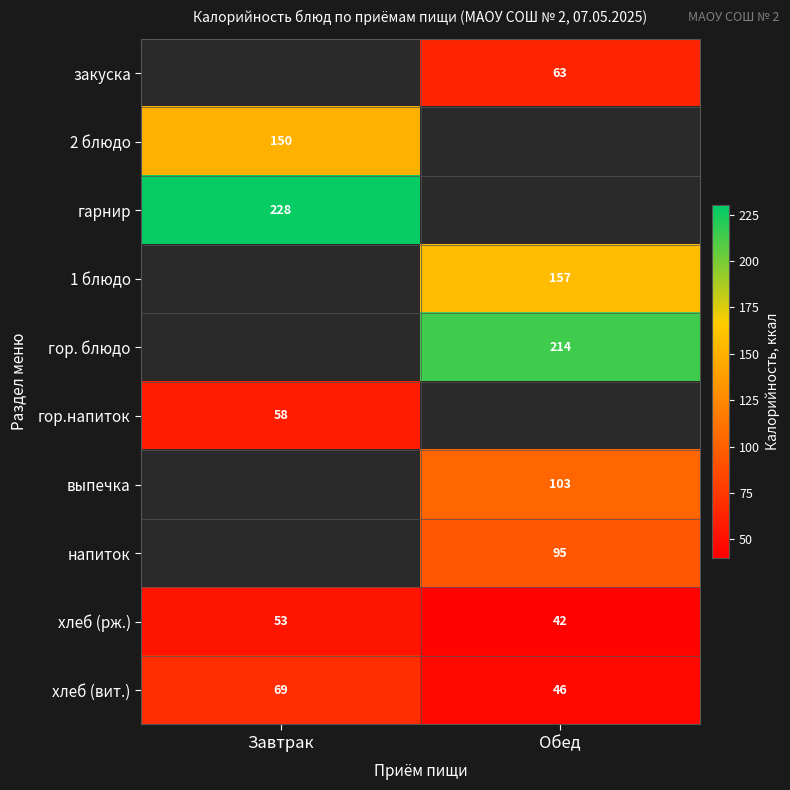

Is the value of 1 блюдо at Обед greater than the value of гарнир at Завтрак?

No